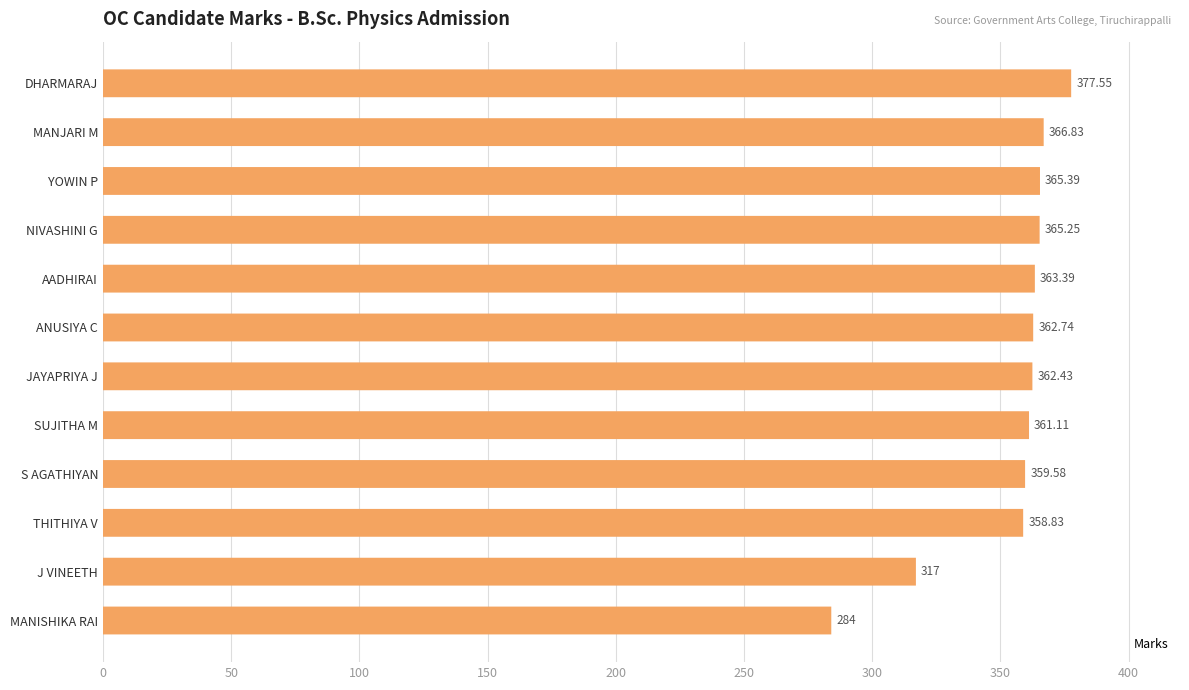

Does the chart contain stacked bars?

No